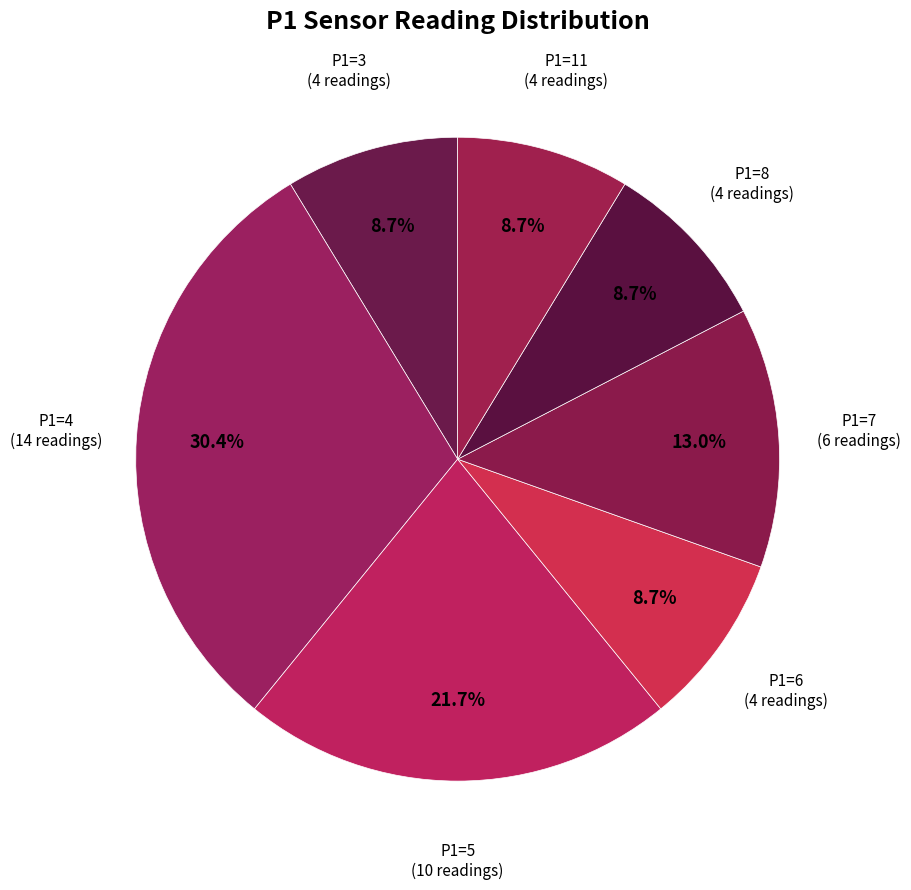

Approximately how many times larger is the value at P1=7 compared to P1=5?

0.6